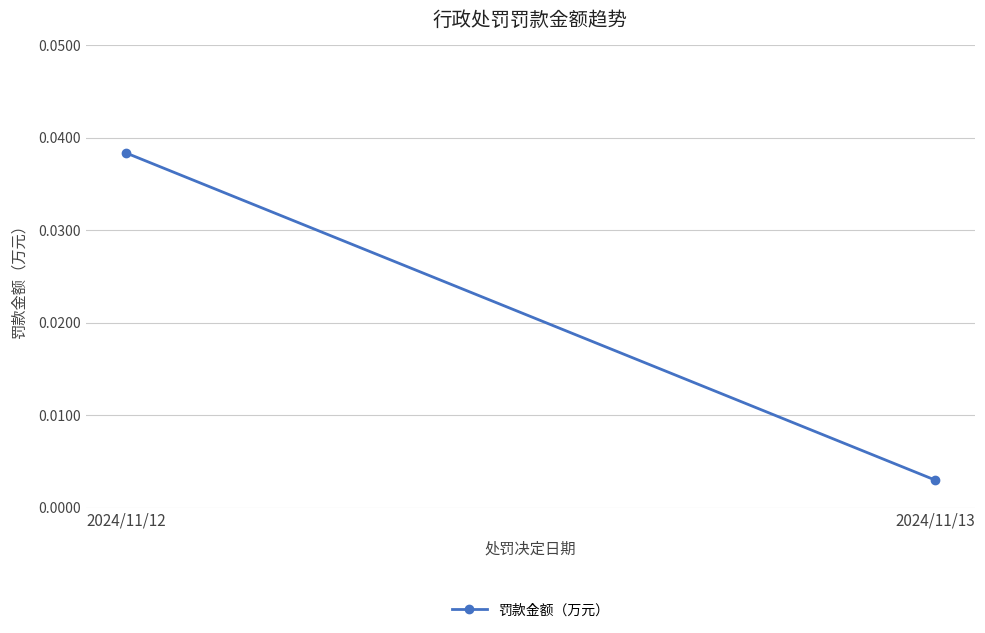

List the labels in order of value, largest first.

2024/11/12, 2024/11/13